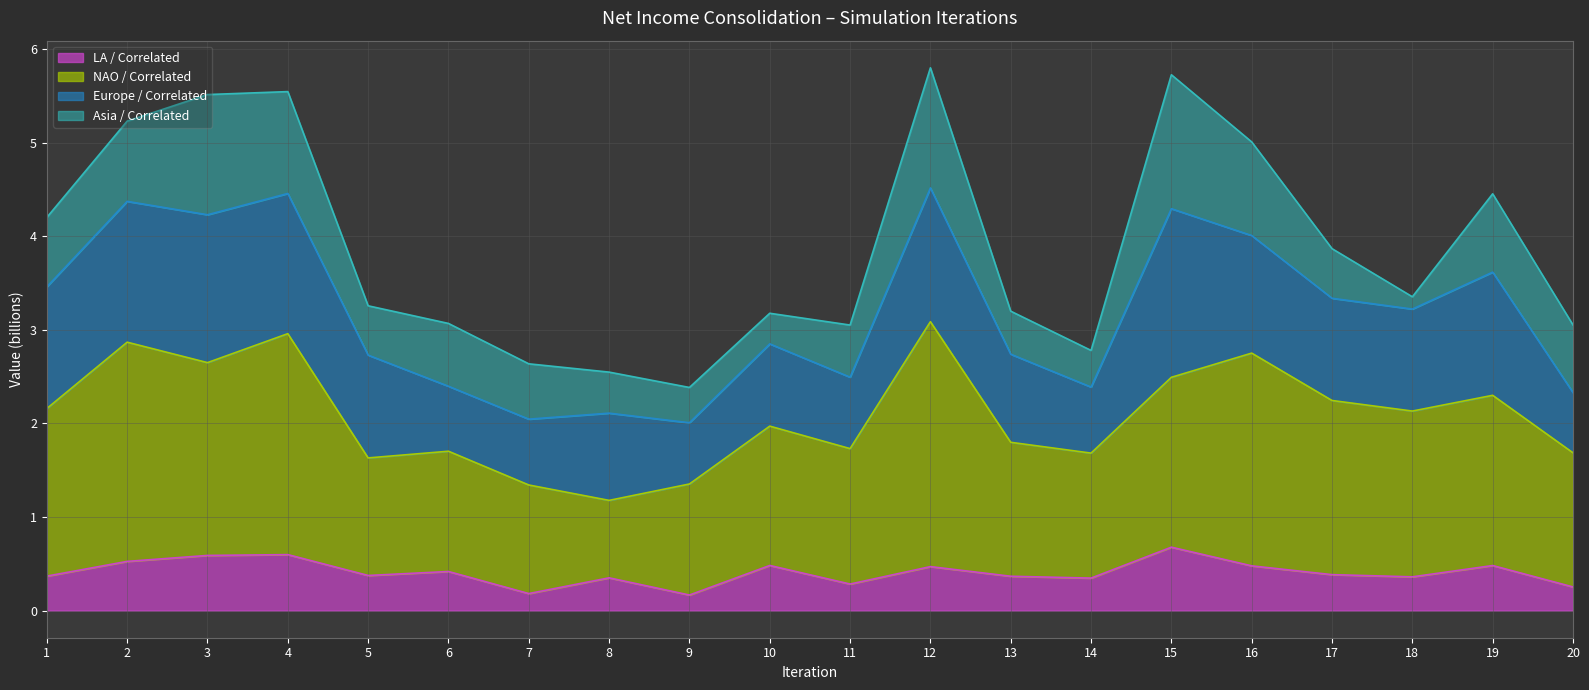

Is it true that LA / Correlated equals 0.2 at 9?

True